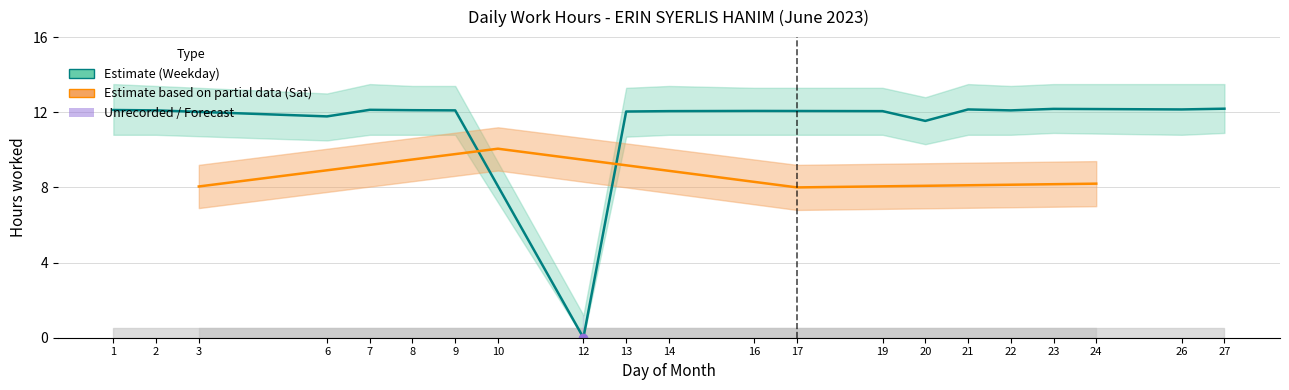

True or false: Break Total and Break Lower intersect in this chart.

False